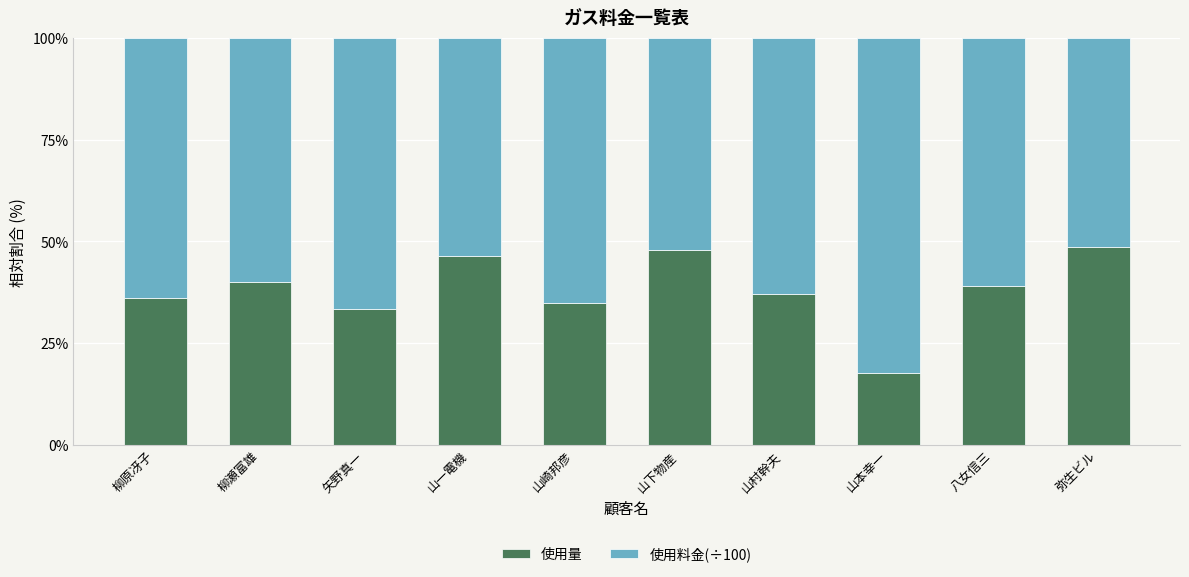

What is the average value of the 使用量 series?

38.1